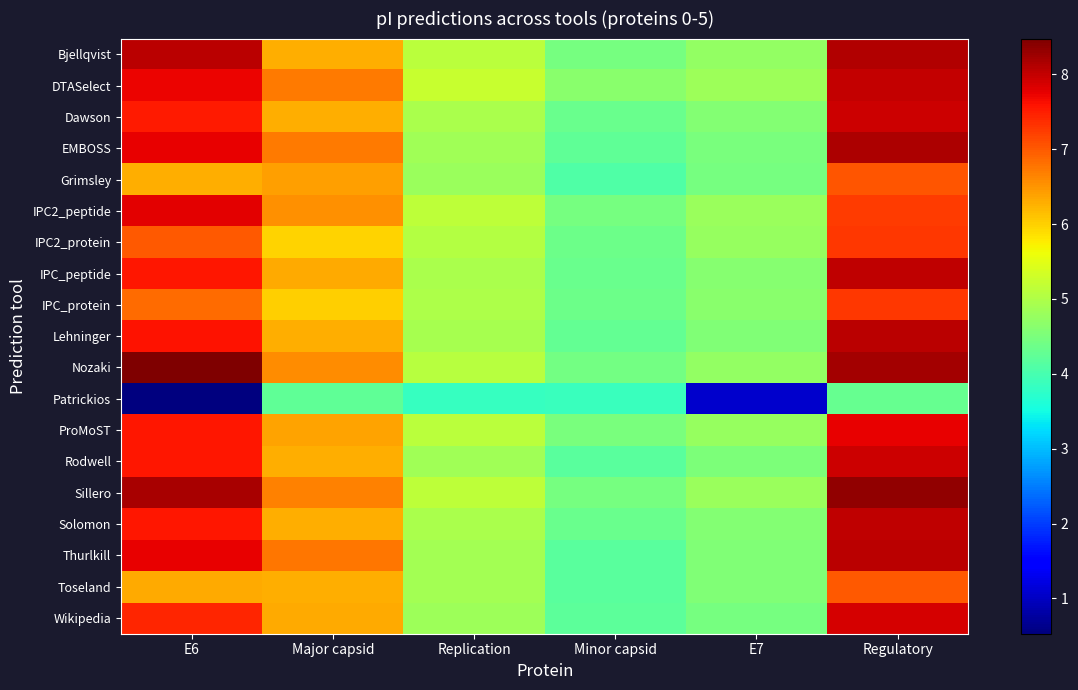

At Regulatory, list the series in order from smallest to largest.

Patrickios, Toseland, Grimsley, IPC2_peptide, IPC2_protein, IPC_protein, ProMoST, Wikipedia, Dawson, Rodwell, DTASelect, IPC_peptide, Solomon, Lehninger, Thurlkill, Bjellqvist, EMBOSS, Nozaki, Sillero